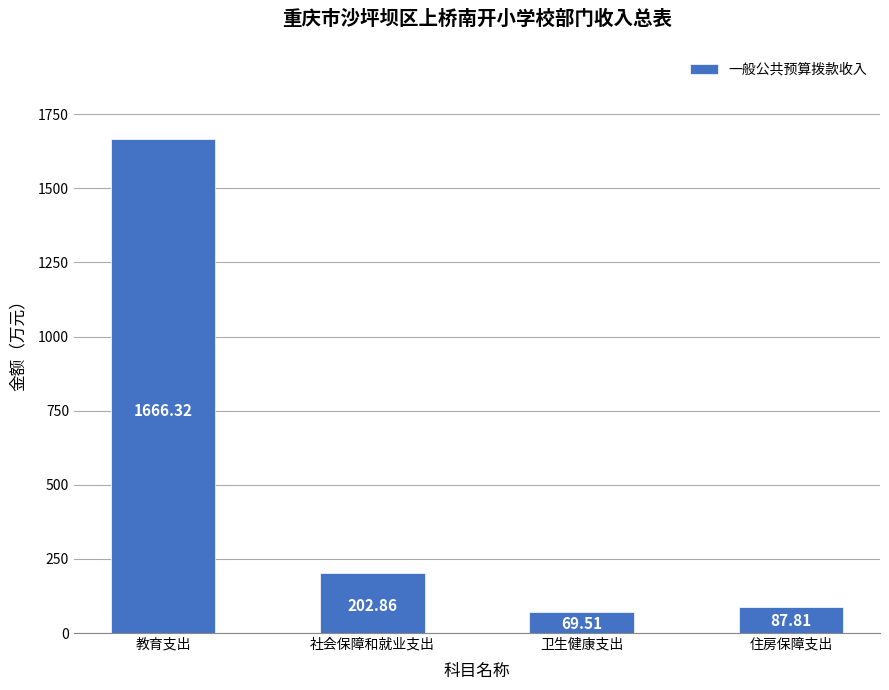

Reading left to right, transcribe all the data shown in this chart.

1666.3	202.9	69.5	87.8